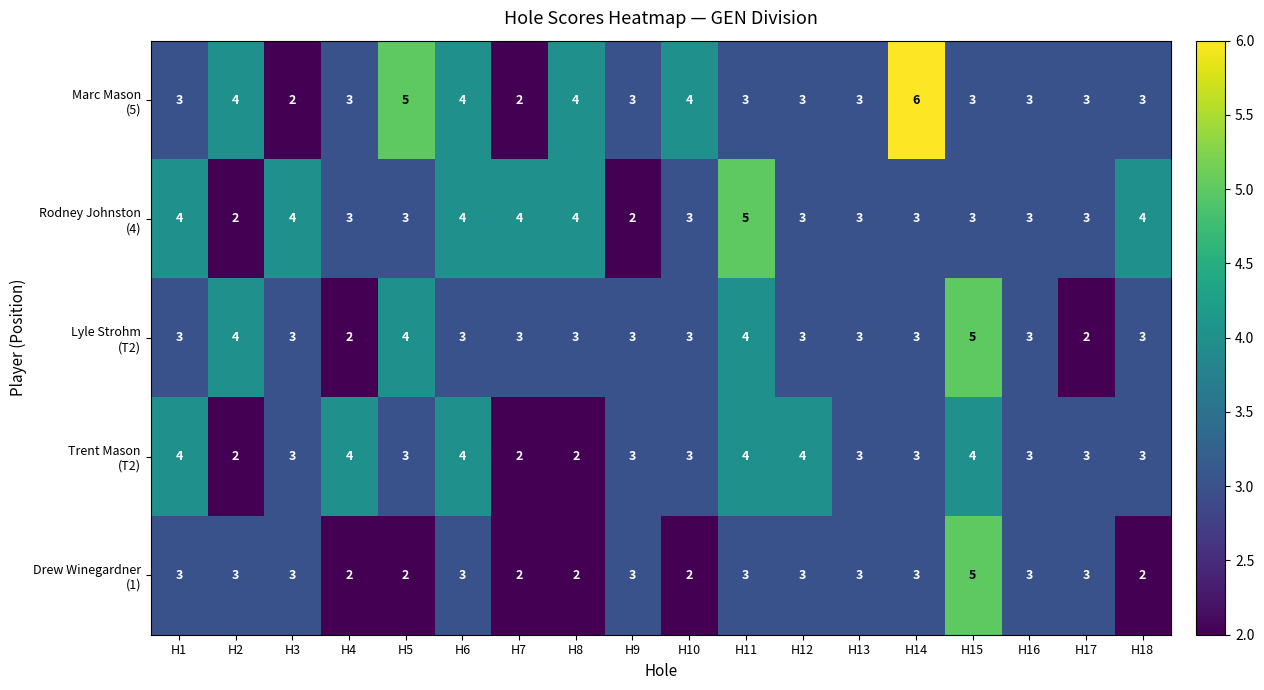

At which category is the sum across all series the highest?

H15